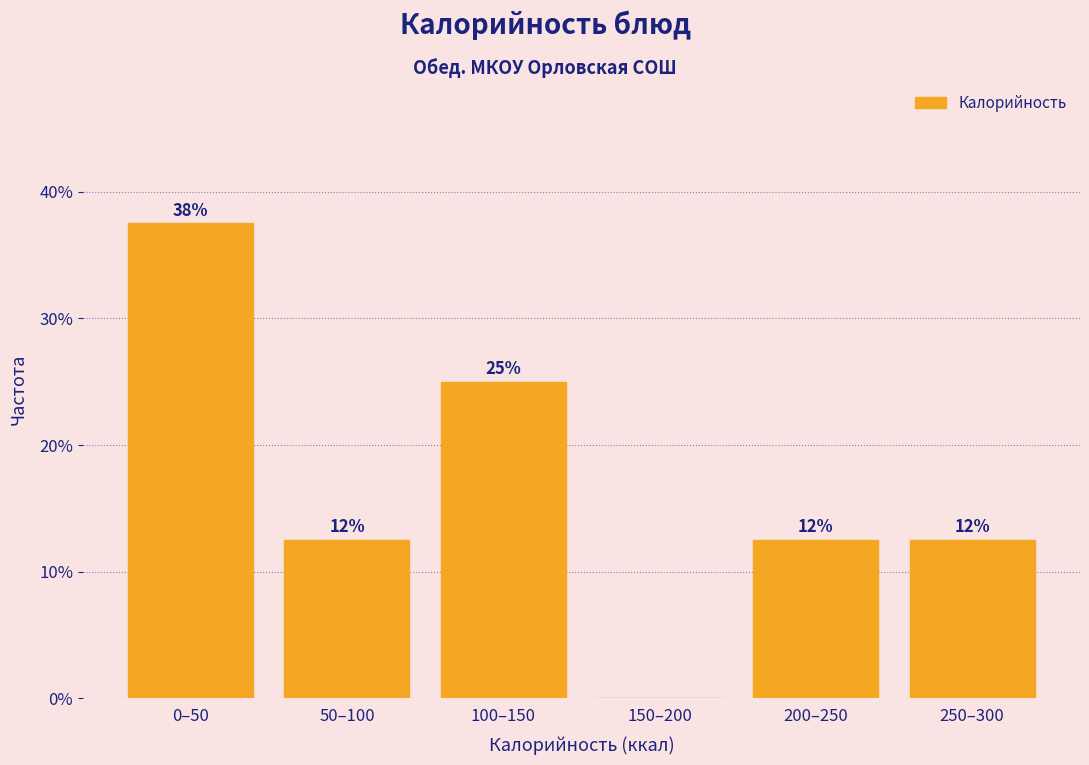

Are the bars horizontal?

No